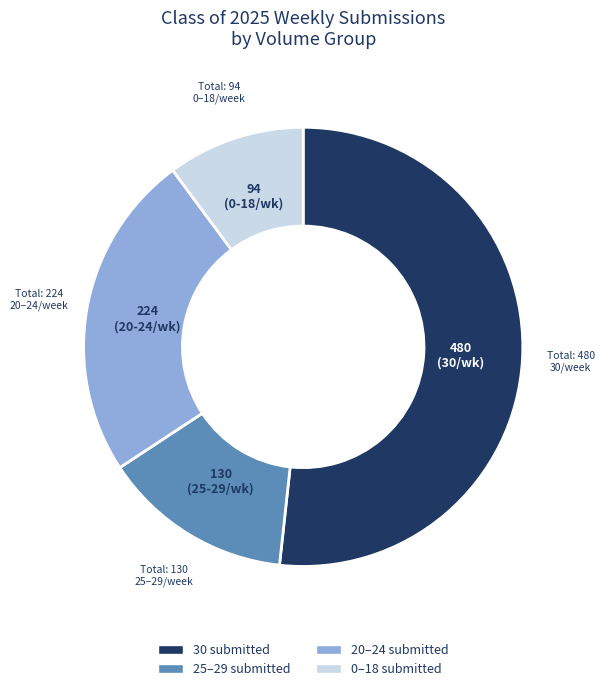

Is there any slice that represents more than half of the pie?

Yes